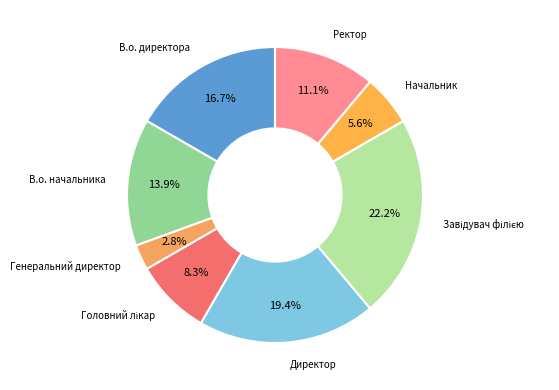

How many segments does this pie chart have?

8